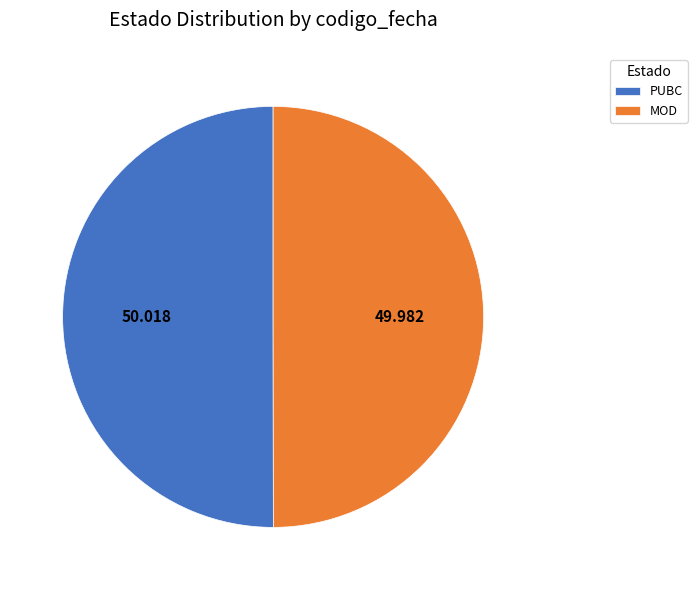

Do MOD and PUBC together represent more than half of the pie?

Yes